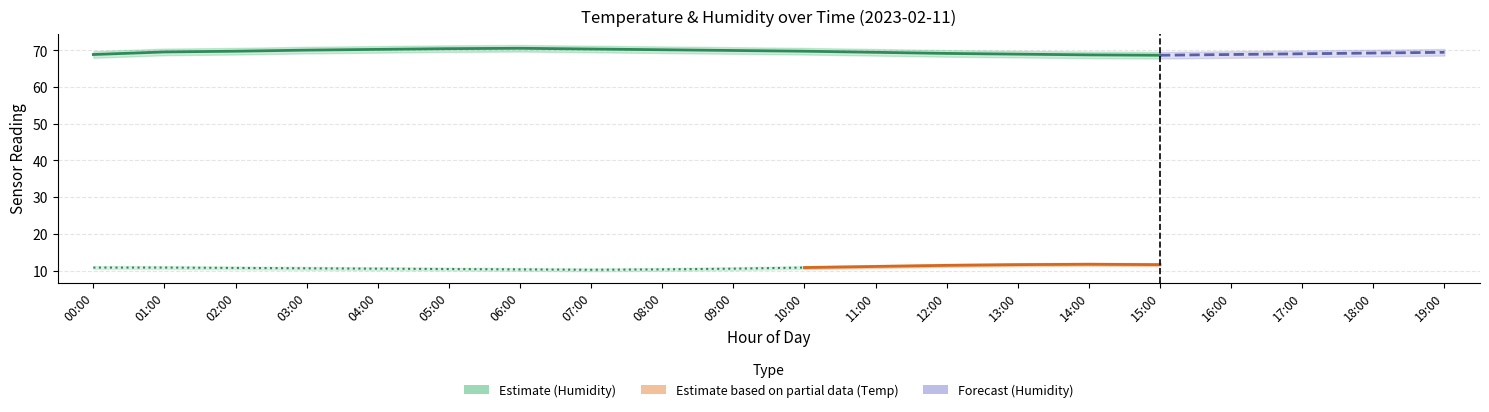

What is the average value of the humidity_lower series?

68.7